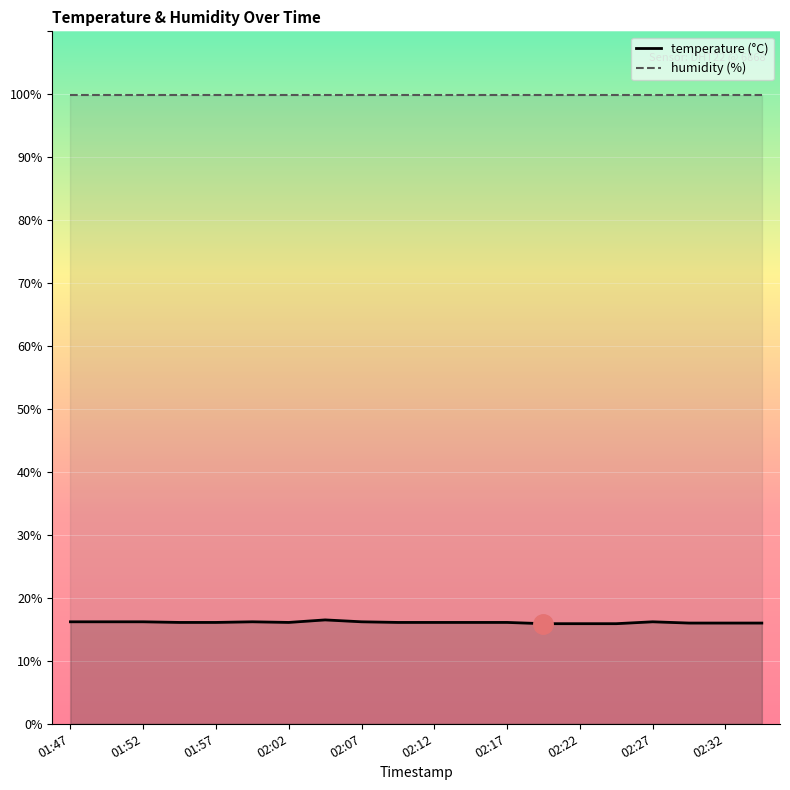

True or false: temperature and humidity intersect in this chart.

False